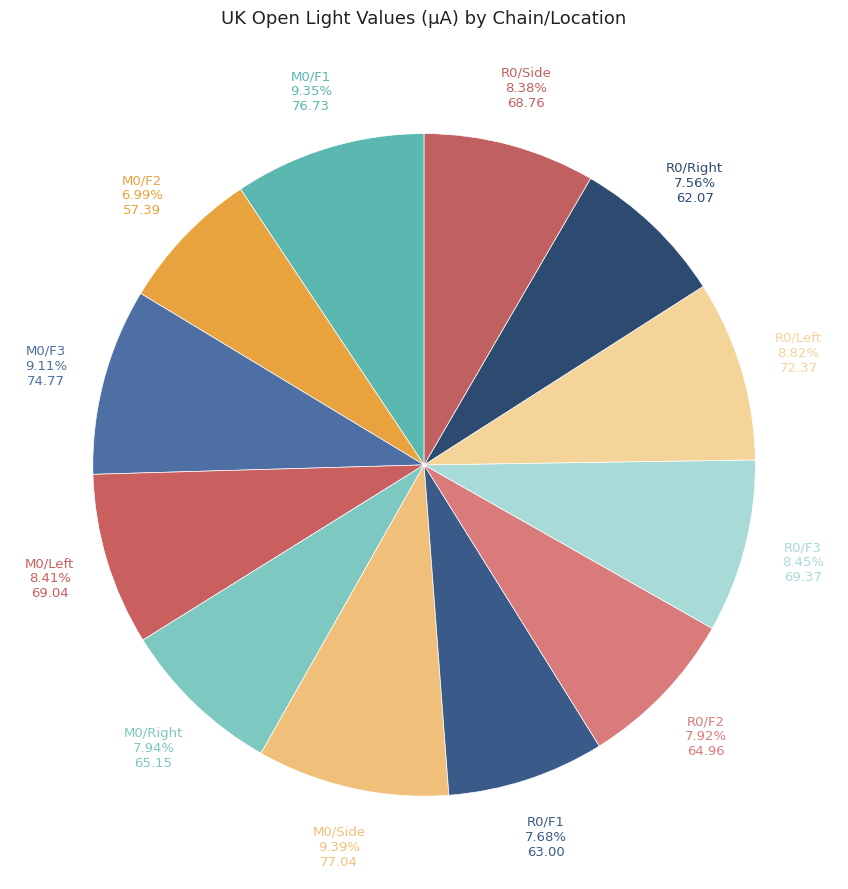

To the nearest percent, what percentage of the pie is M0/F2?

7%